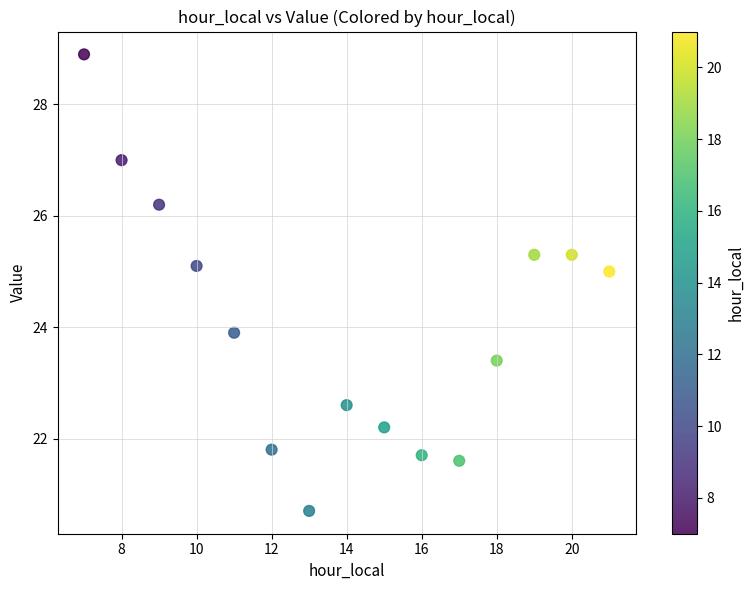

What Y value in the scatter plot is closest to 24?

23.9